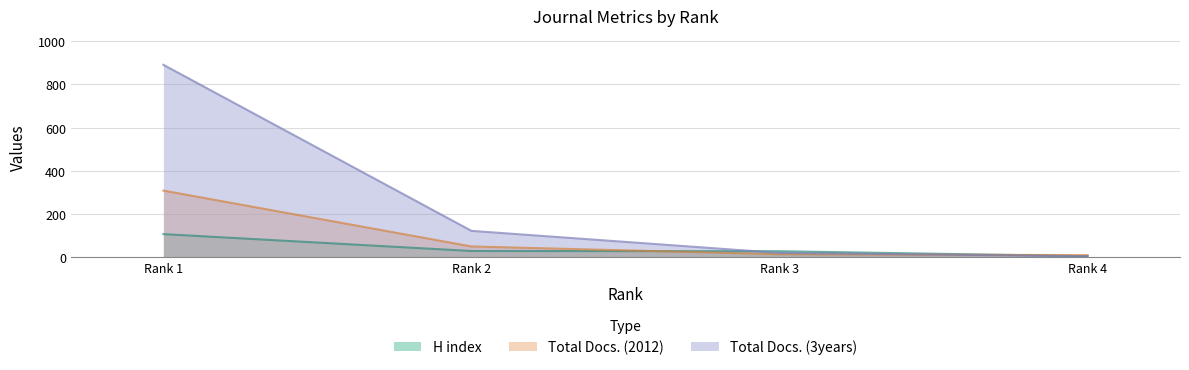

At which category is the sum across all series the highest?

Rank 1